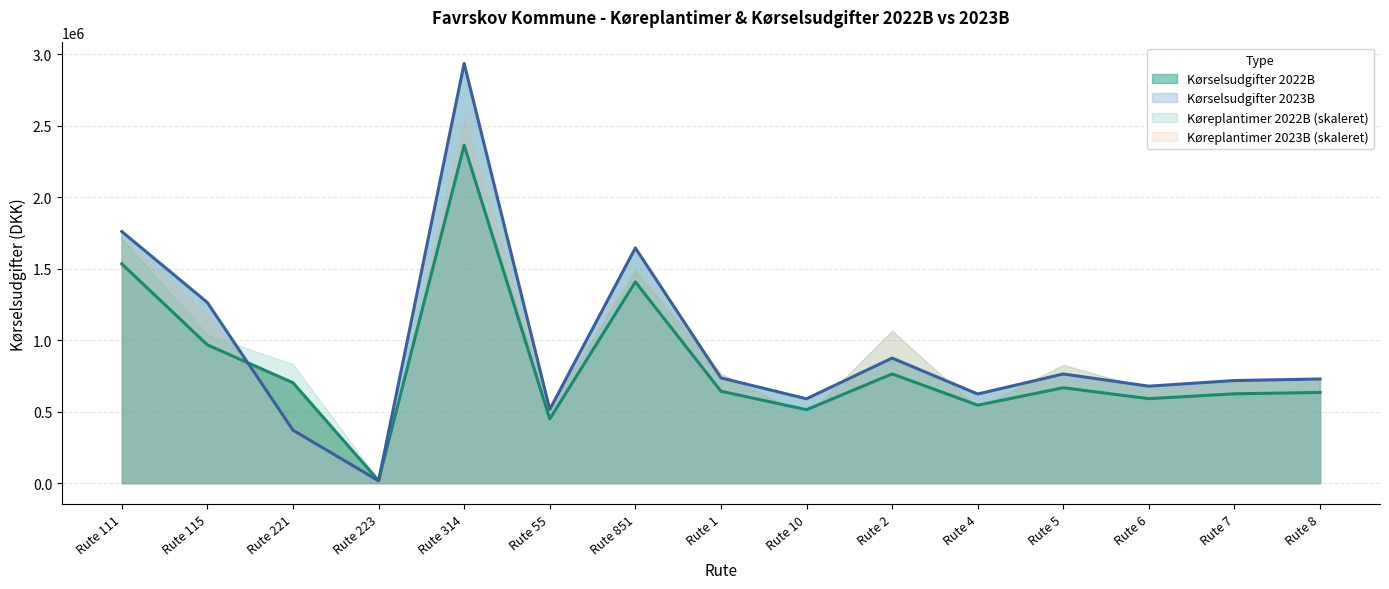

Between Rute 221 and Rute 111, which is larger?

Rute 111